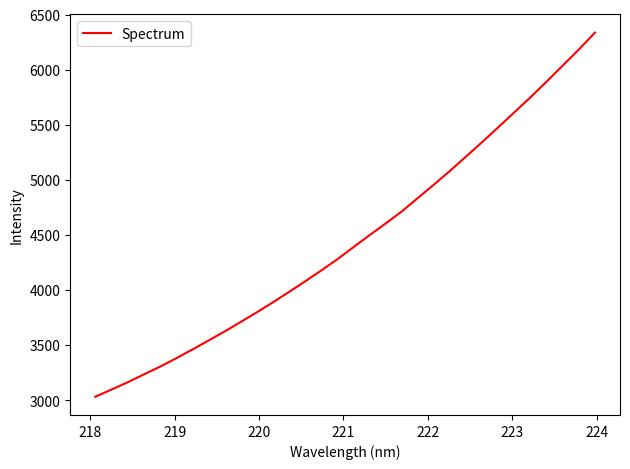

What is the maximum value shown in the chart?

6335.9